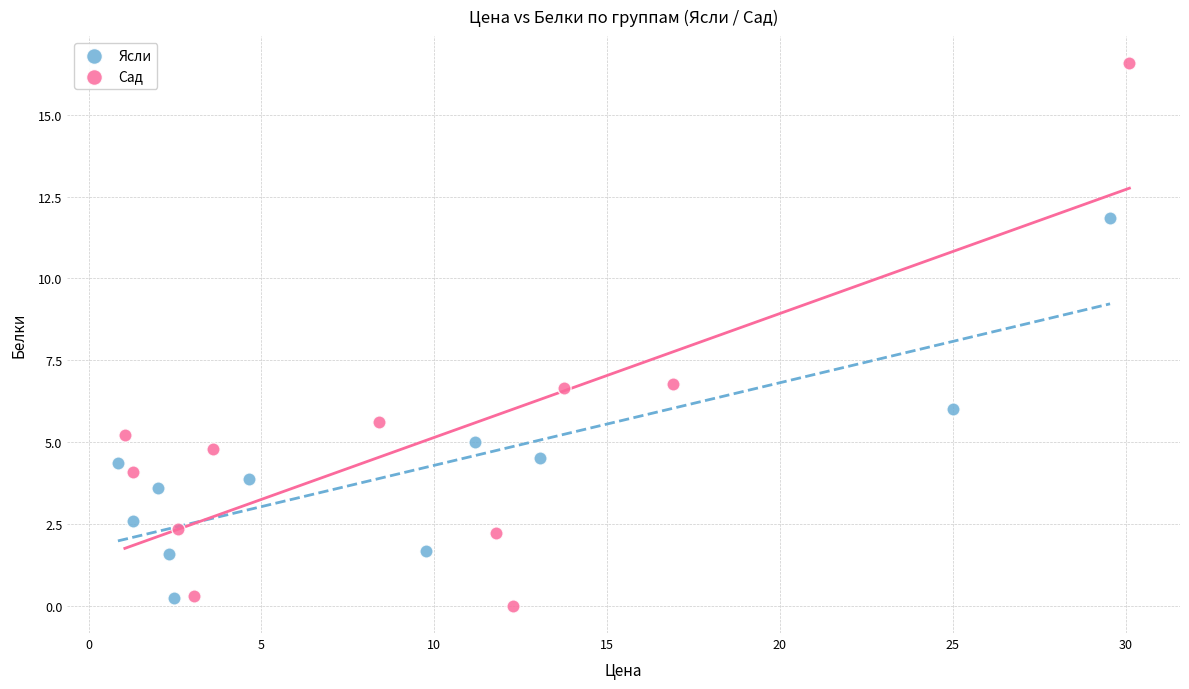

Which series contains the highest Y value?

Сад